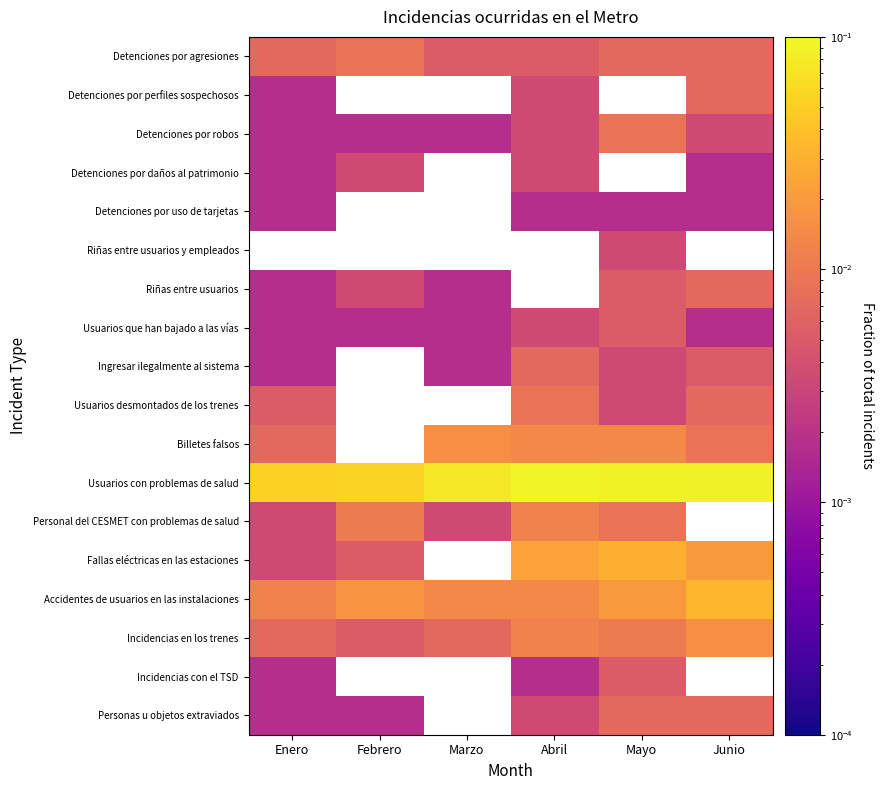

The Fallas eléctricas en las estaciones series shows 0.0 at Mayo. True or false?

False